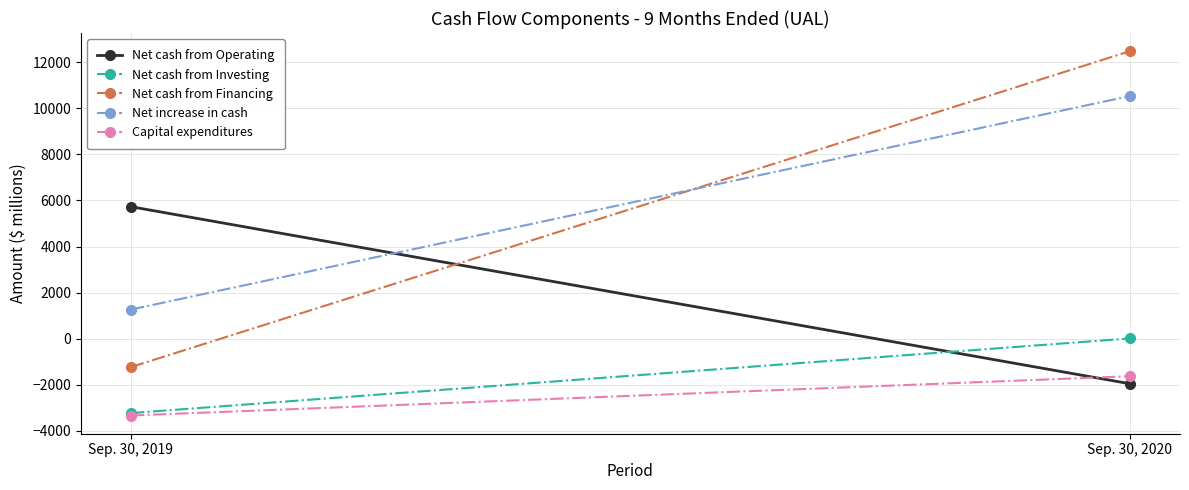

What is the average value of the Net cash from Investing series?

-1610